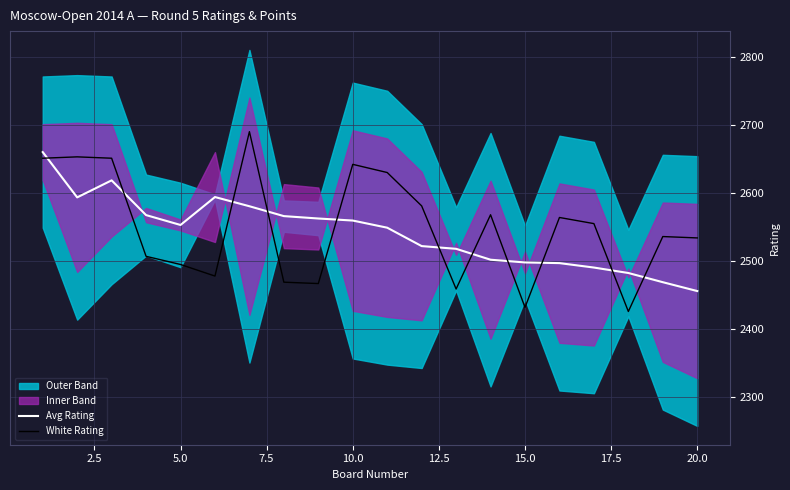

Reading left to right, transcribe all the data shown in this chart.

Avg Rating: 2660.0	2593.5	2618.5	2567.5	2553.0	2594.0	2580.5	2566.0	2562.5	2559.5	2549.0	2522.0	2518.0	2502.0	2498.0	2497.0	2490.5	2482.5	2469.0	2456.0
White Rating: 2651.0	2653.0	2651.0	2507.0	2495.0	2478.0	2690.0	2469.0	2467.0	2642.0	2630.0	2581.0	2459.0	2568.0	2432.0	2564.0	2555.0	2426.0	2536.0	2534.0